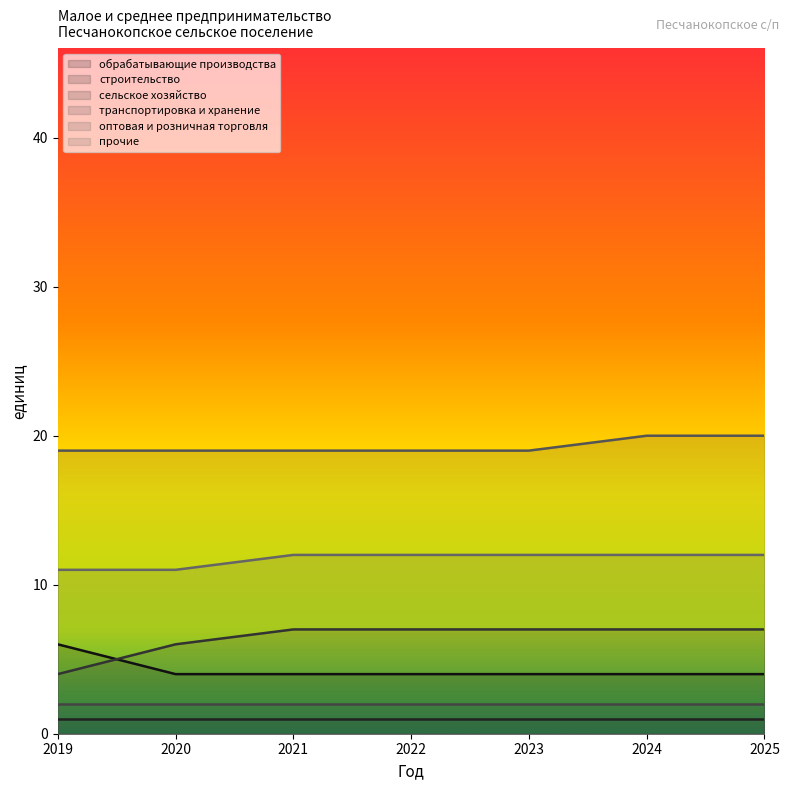

What is the difference between the second highest and second lowest values in the сельское хозяйство series?

1